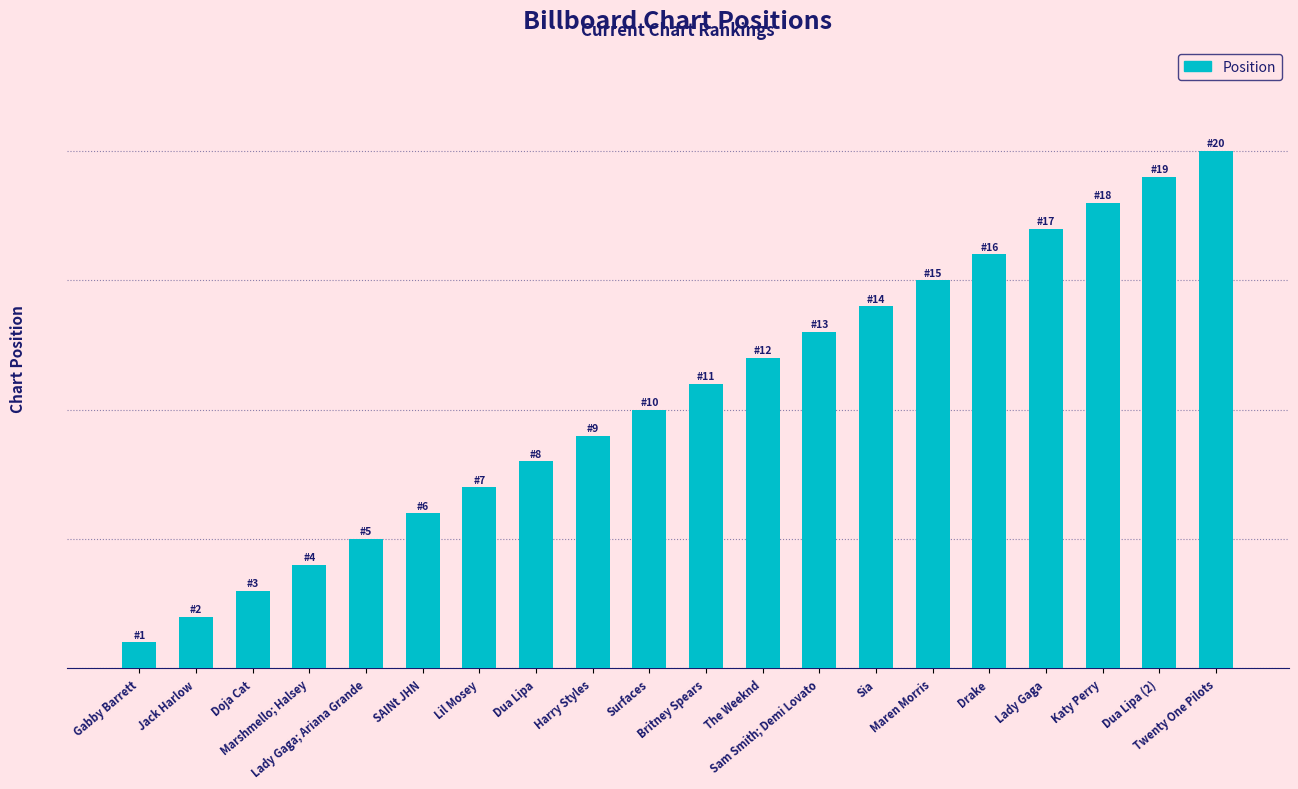

Rank the categories by value from highest to lowest.

Twenty One Pilots, Dua Lipa (2), Katy Perry, Lady Gaga, Drake, Maren Morris, Sia, Sam Smith; Demi Lovato, The Weeknd, Britney Spears, Surfaces, Harry Styles, Dua Lipa, Lil Mosey, SAINt JHN, Lady Gaga; Ariana Grande, Marshmello; Halsey, Doja Cat, Jack Harlow, Gabby Barrett